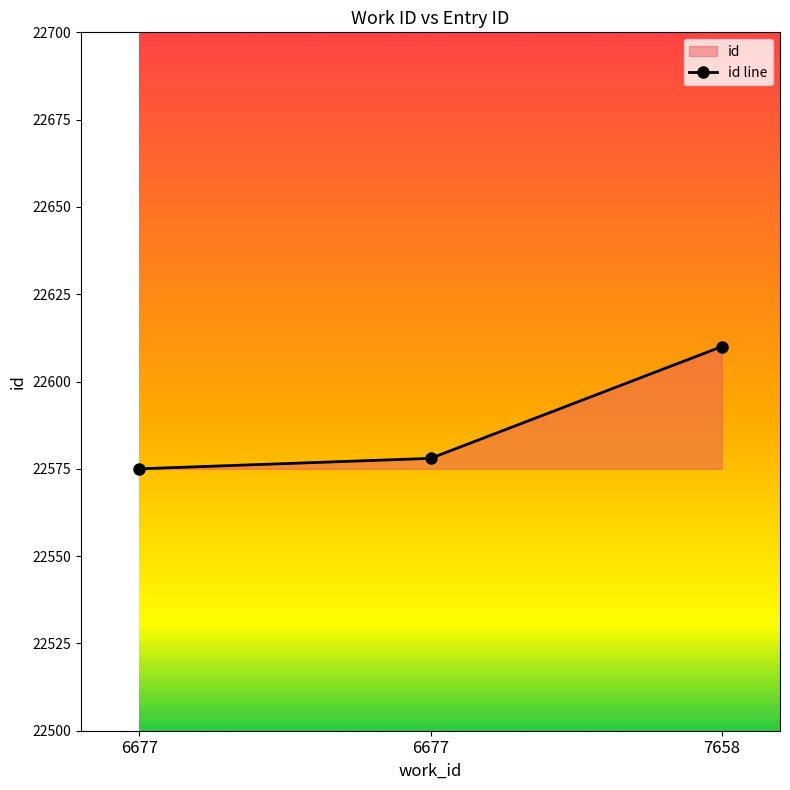

The value at 7658 is 22610. True or false?

True